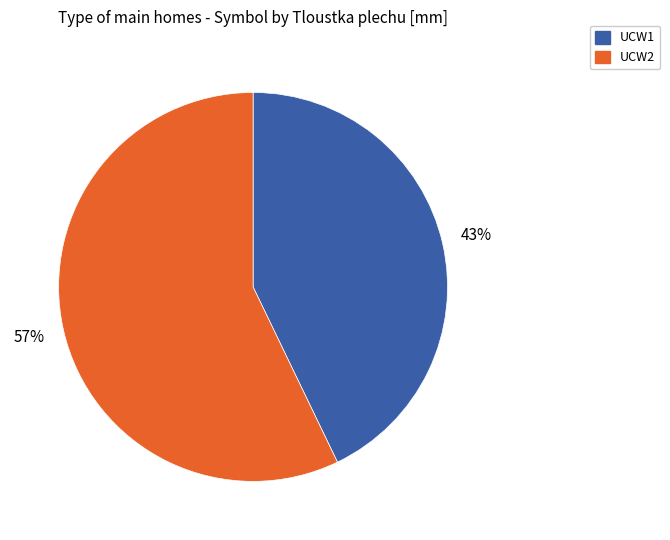

Is the sum of UCW2 and UCW1 greater than half?

Yes